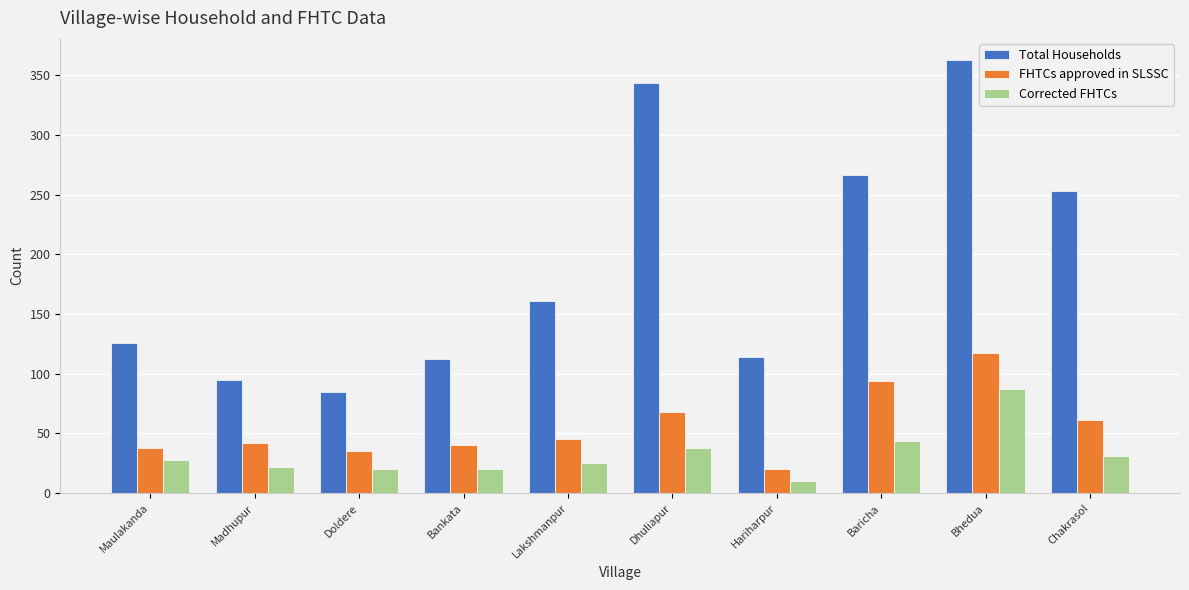

Read the Corrected FHTCs value at Bankata.

20